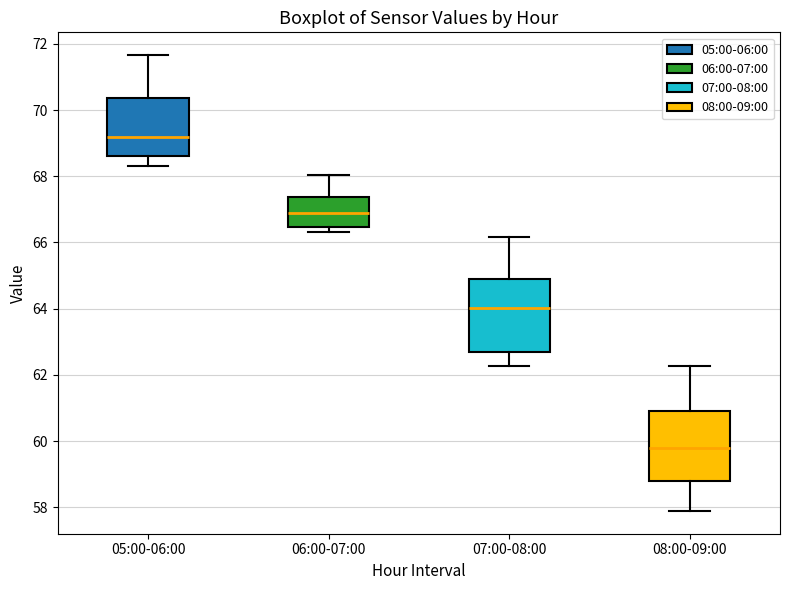

Which box has the highest median line?

05:00-06:00